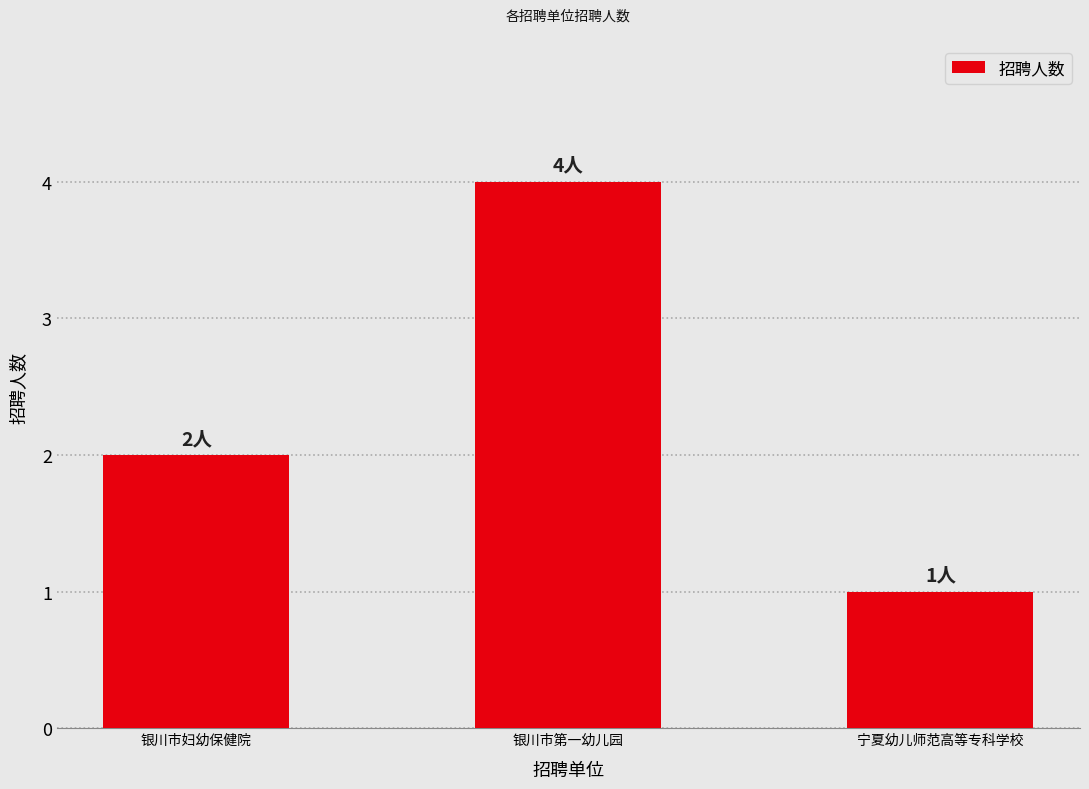

What is the label of the 3rd bar from the left?

宁夏幼儿师范高等专科学校